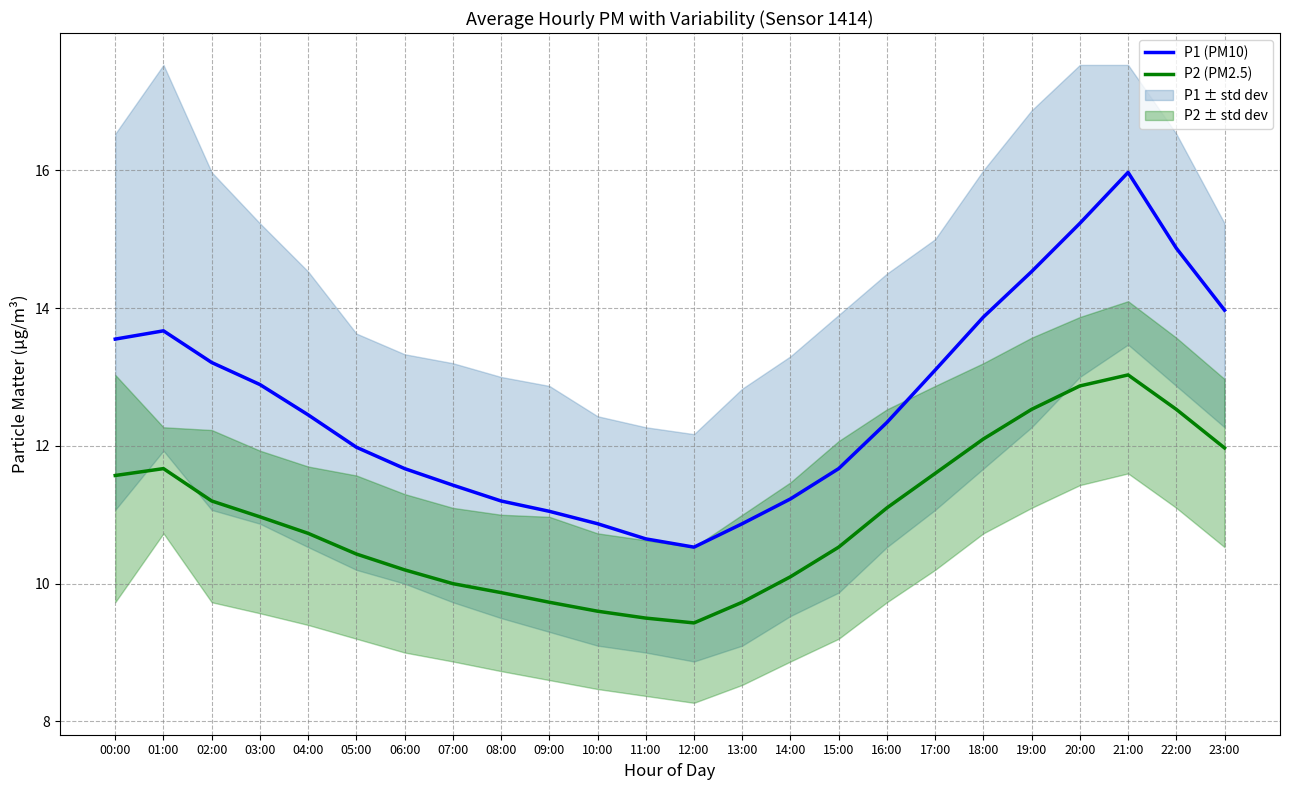

How many distinct data groups are displayed?

2